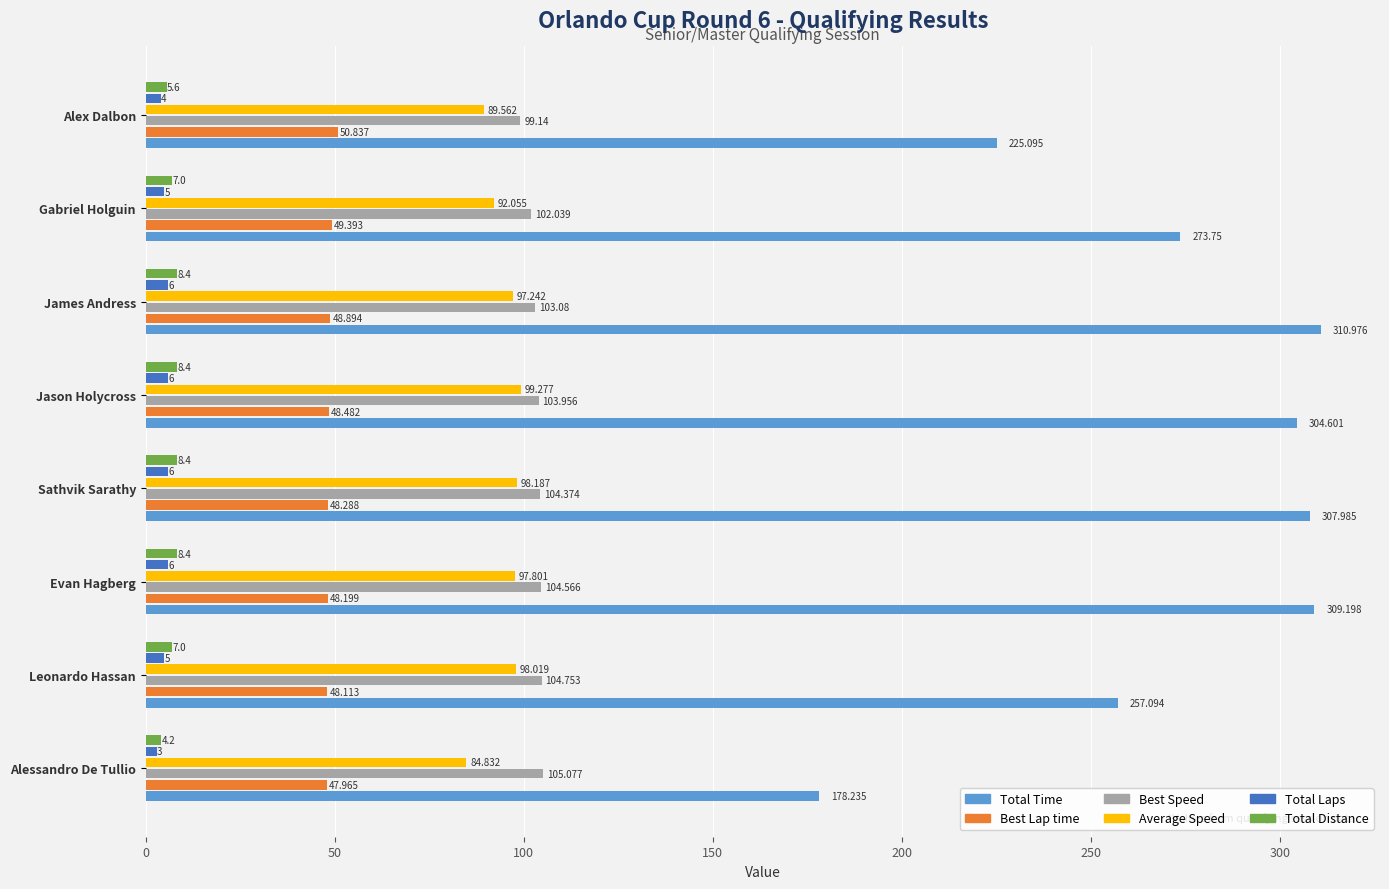

What is the maximum value for Total Laps?

6.0